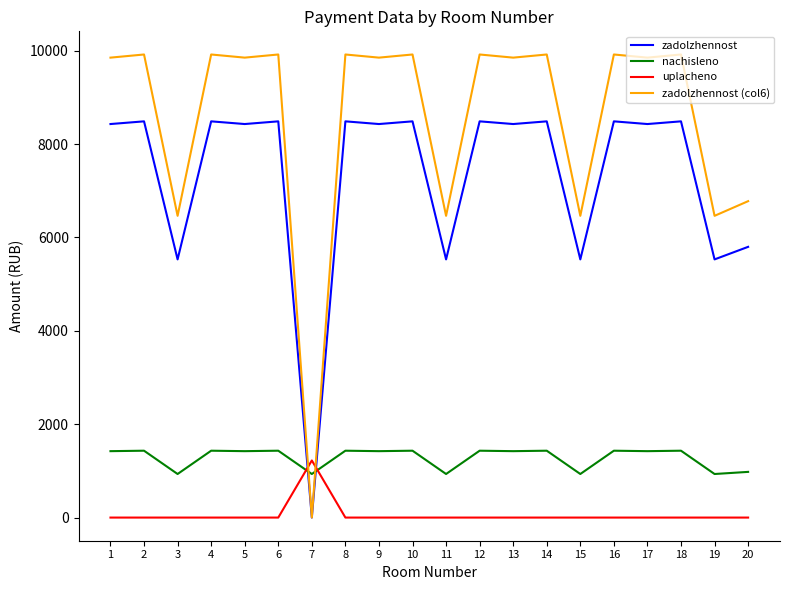

Between 4 and 15, which series saw the biggest shift?

zadolzhennost (col6)